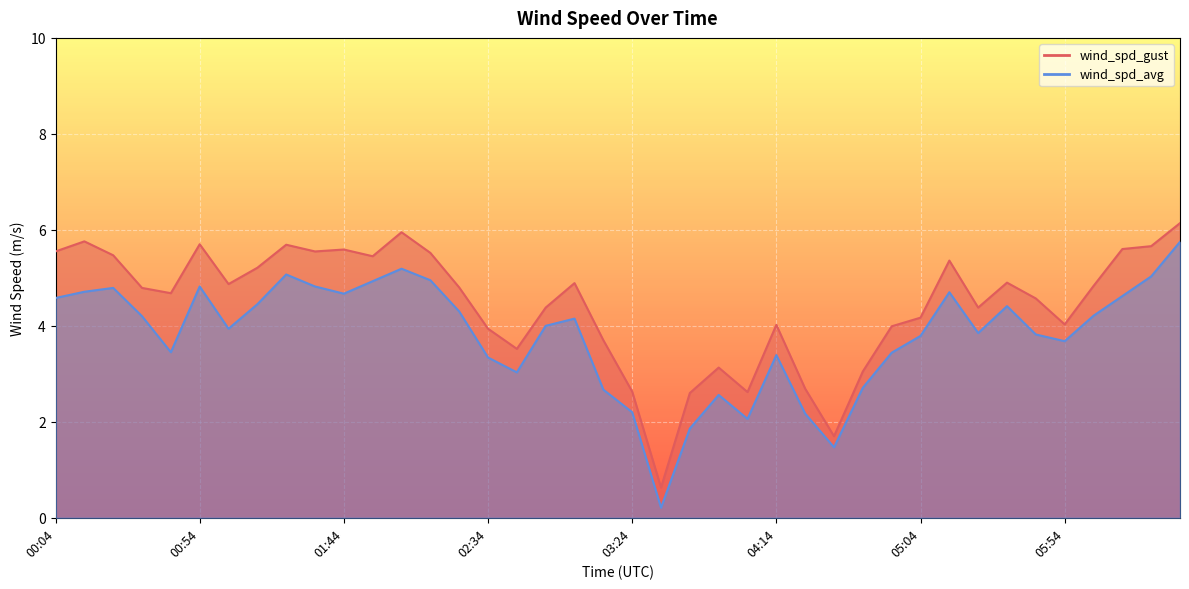

The value of wind_spd_gust at 03:34 is 0.4. True or false?

False